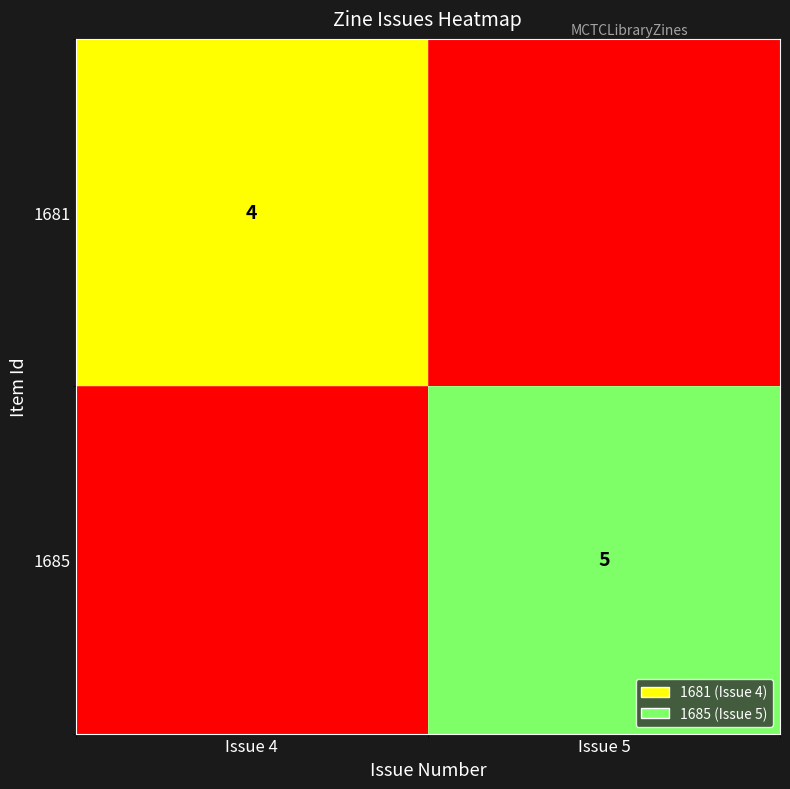

The value of 1685 at Issue 5 is 5. True or false?

True